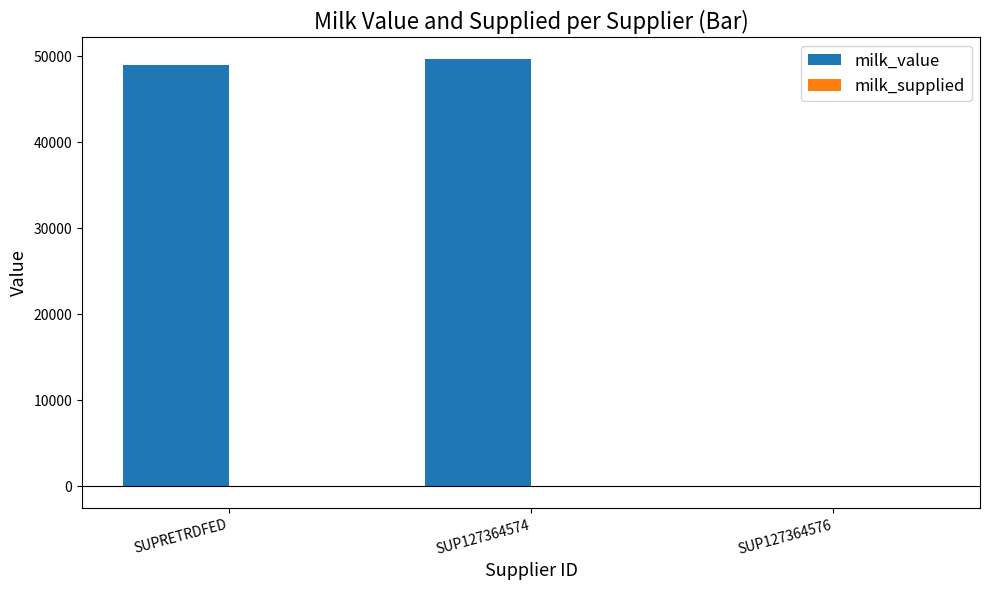

Where is milk_value nearest to the value 24817?

SUPRETRDFED